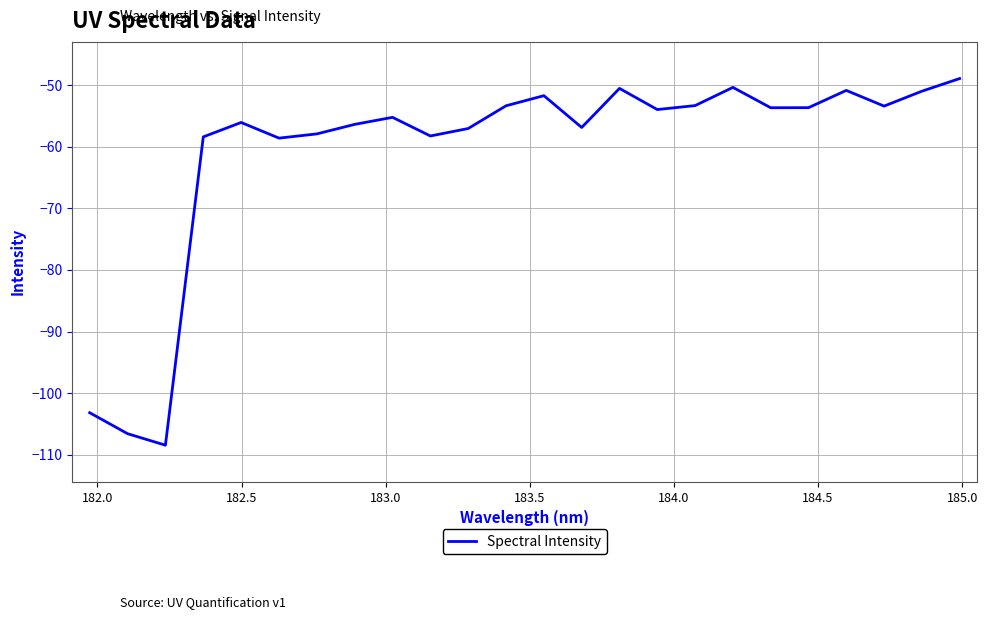

What is the smallest value displayed?

-108.4